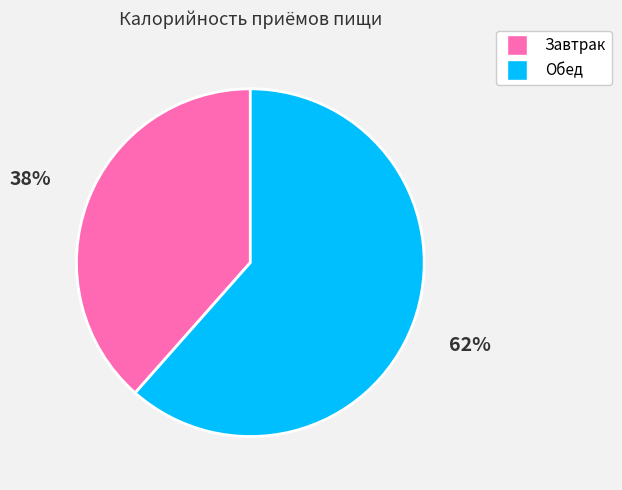

Is it true that Обед is 76% of the pie?

False